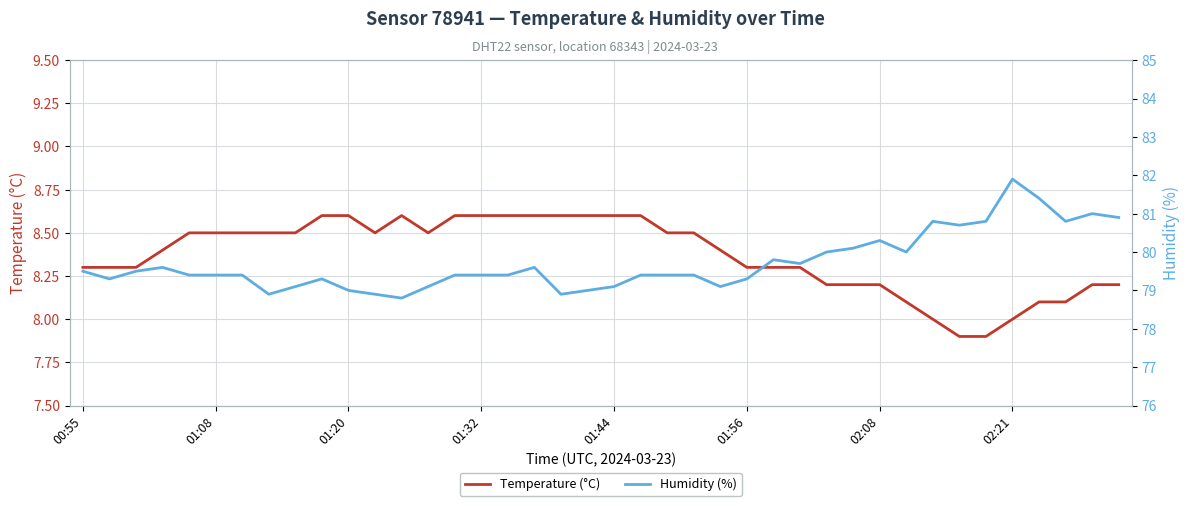

How many interior local valleys does the Humidity (%) series have?

9